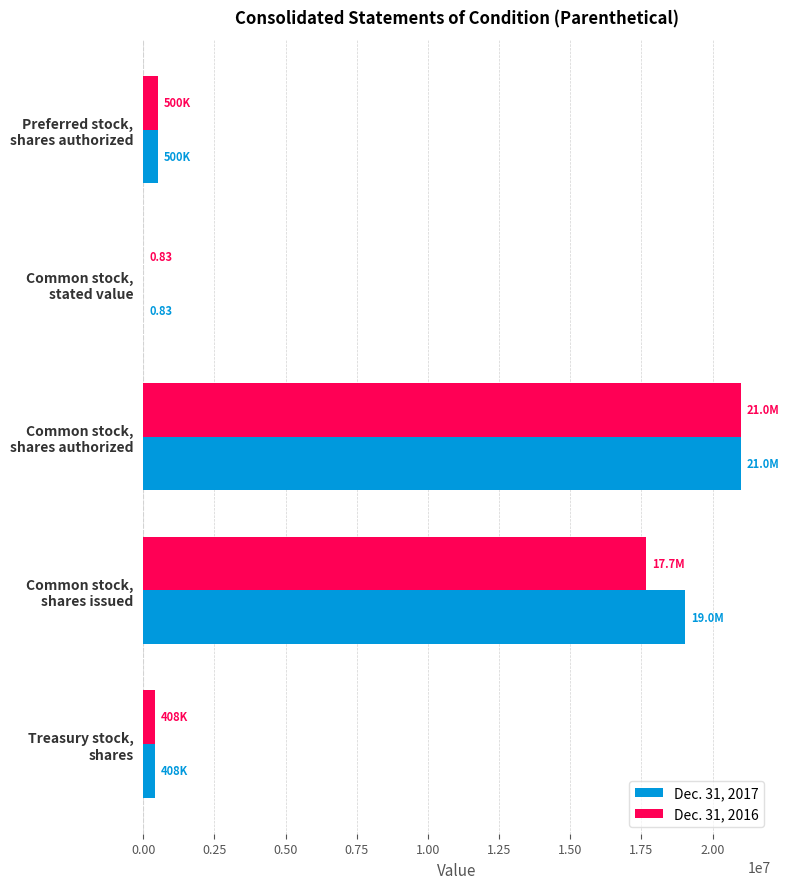

Count the number of categories in the chart.

5